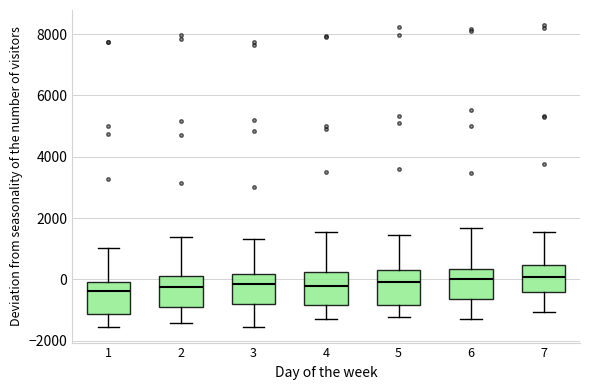

Reading left to right, read every box against the y-axis: the position of its median line, the range the box covers, and the ends of its whiskers. The values are not printed on the chart, so give them approximately, as read against the axis.

1: median -400, box -1200 to 0, whiskers -1600 to 1000
2: median -200, box -1000 to 0, whiskers -1400 to 1400
3: median -200, box -800 to 200, whiskers -1600 to 1400
4: median -200, box -800 to 200, whiskers -1200 to 1600
5: median 0, box -800 to 400, whiskers -1200 to 1400
6: median 0, box -600 to 400, whiskers -1200 to 1600
7: median 0, box -400 to 400, whiskers -1000 to 1600